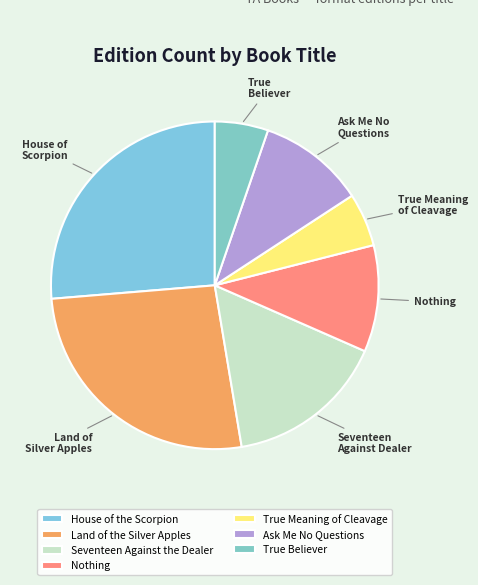

How many slices are in this pie chart?

7